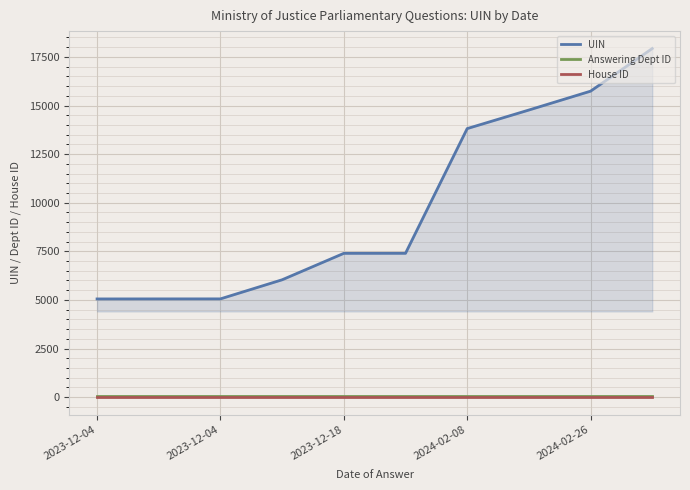

Does the chart display data point markers on the line(s)?

No